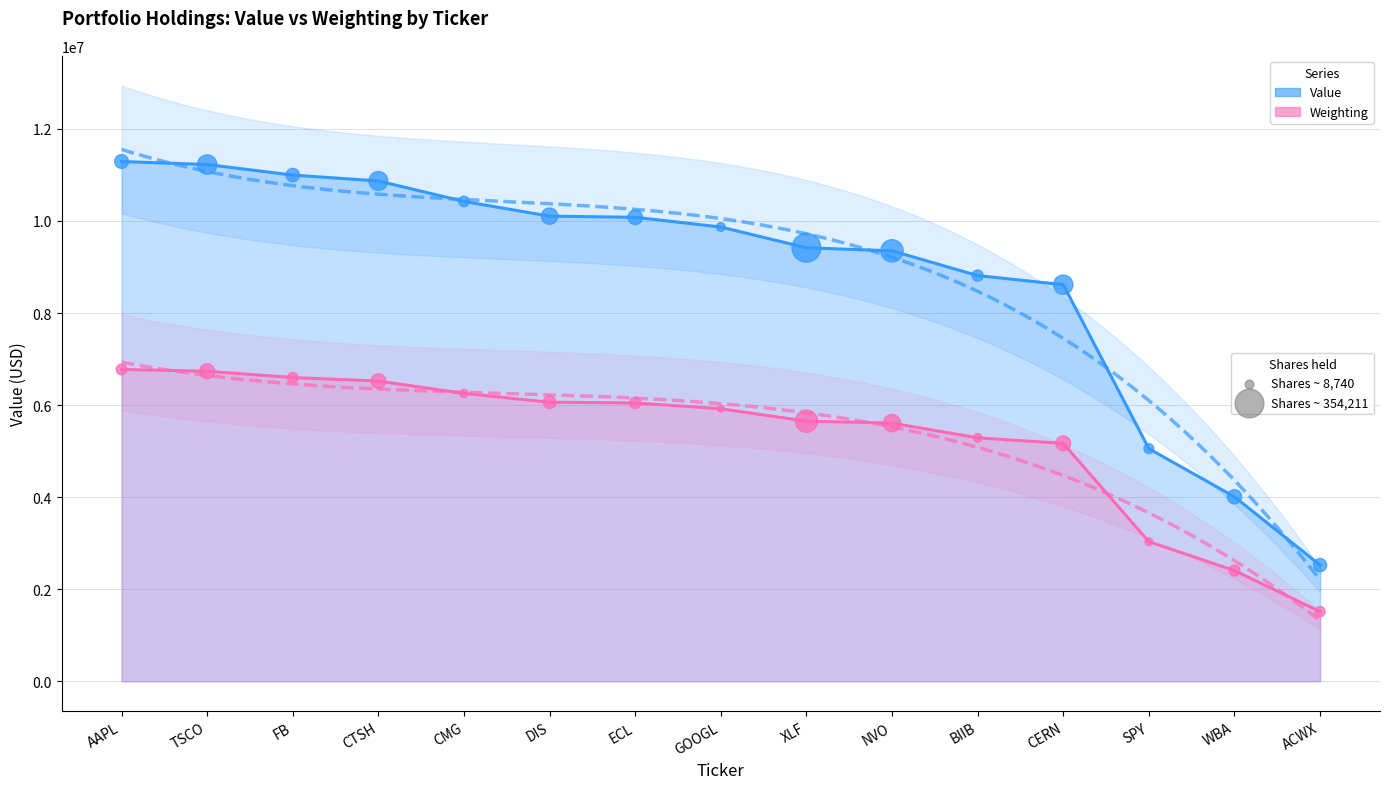

At which category is the sum across all series the highest?

AAPL